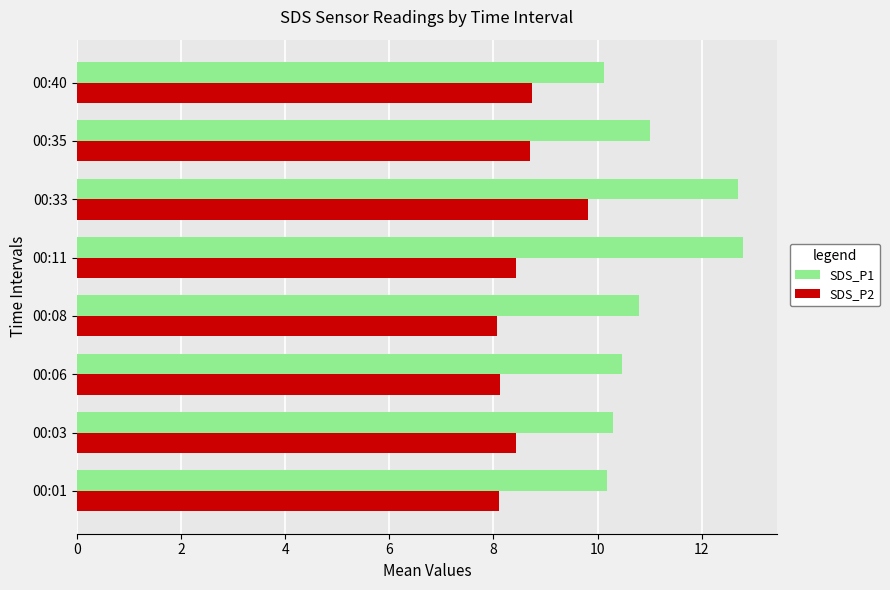

What is the difference between the maximum and minimum values in the SDS_P1 series?

2.7